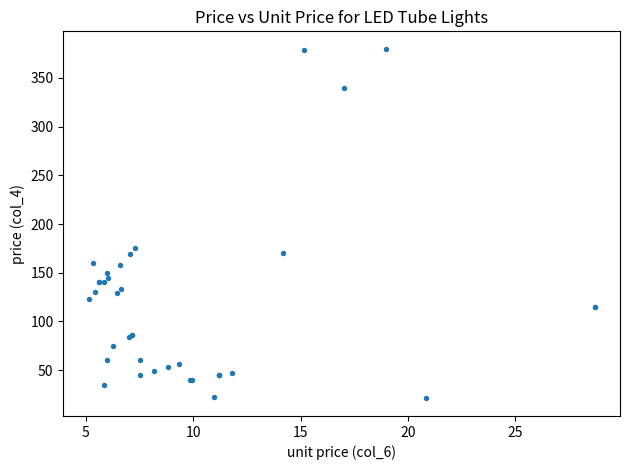

What Y value in the scatter plot is closest to 200?

175.0